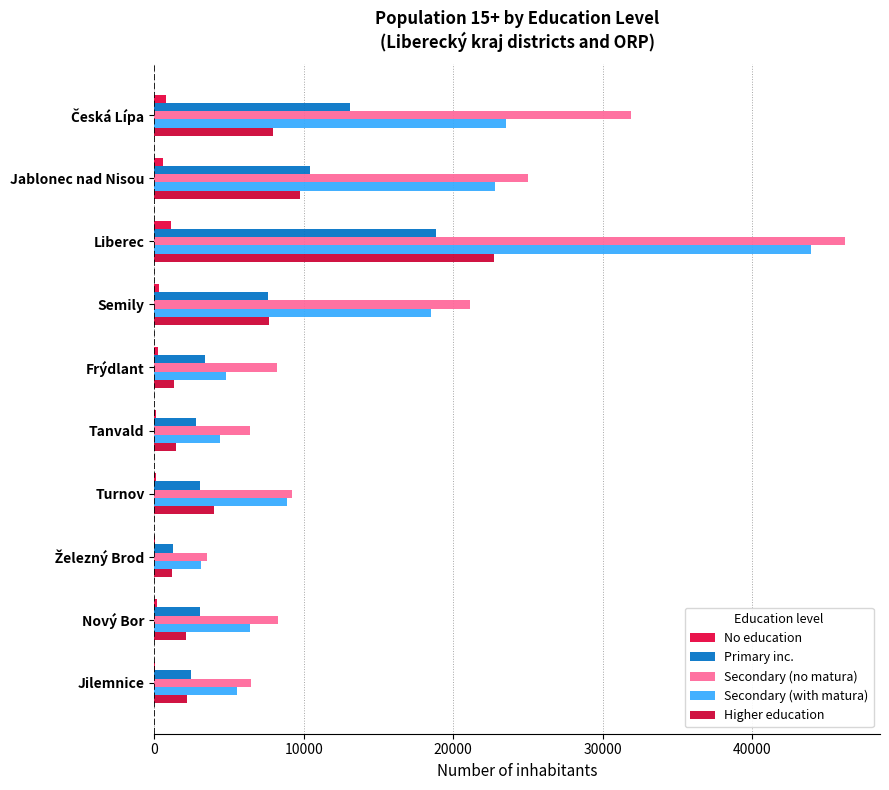

What are all the series names shown in the legend?

No education, Primary inc., Secondary (no matura), Secondary (with matura), Higher education